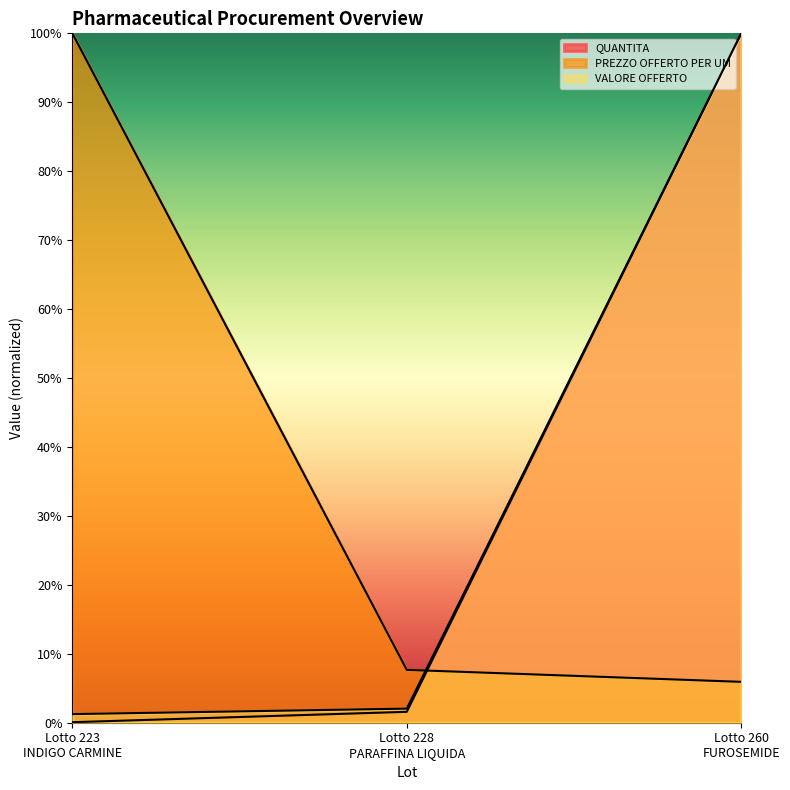

Which series has the largest total across all categories?

PREZZO OFFERTO PER UM